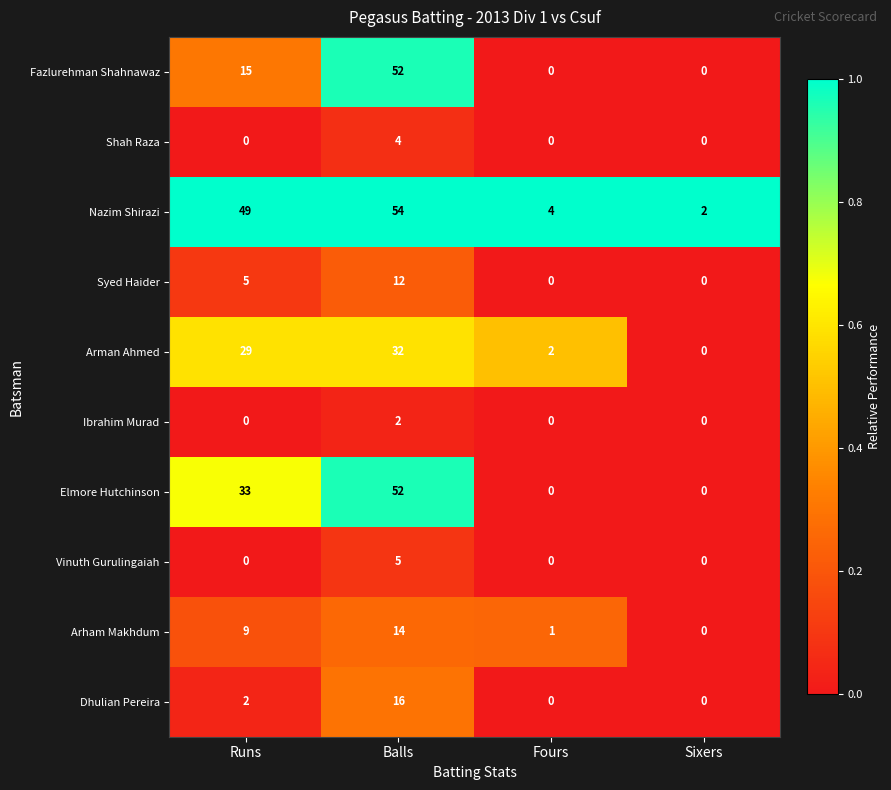

What is the total value across all series at Fours?

7